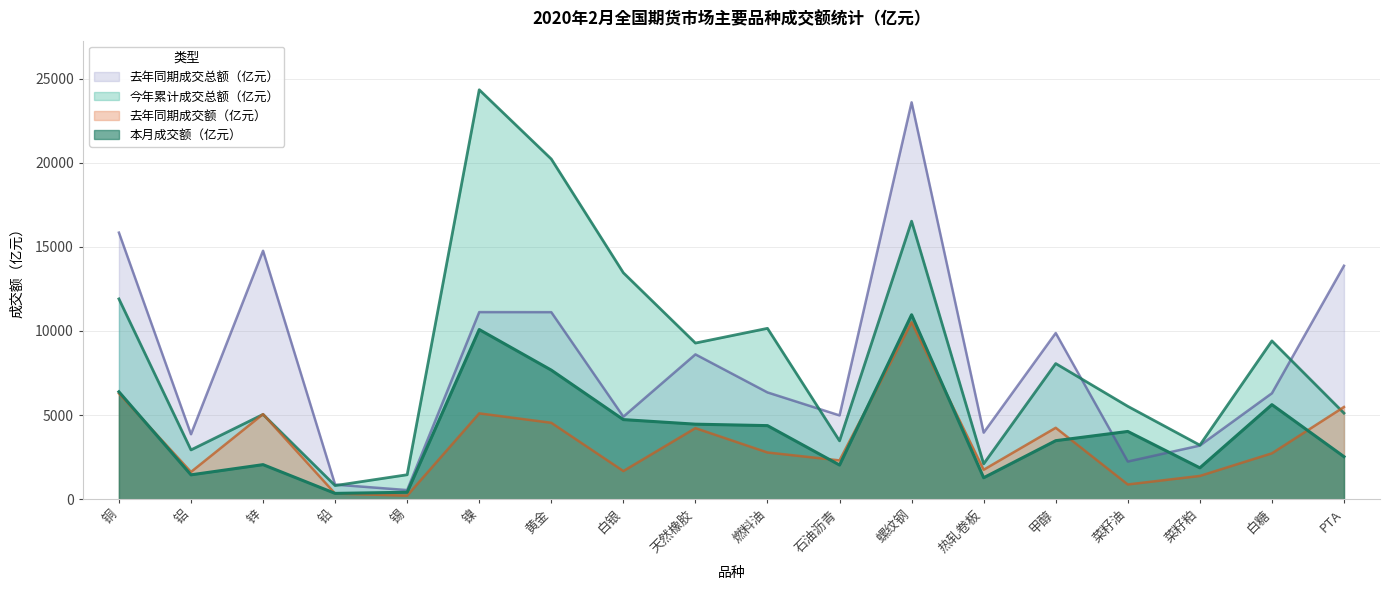

Does the chart display data point markers on the line(s)?

No